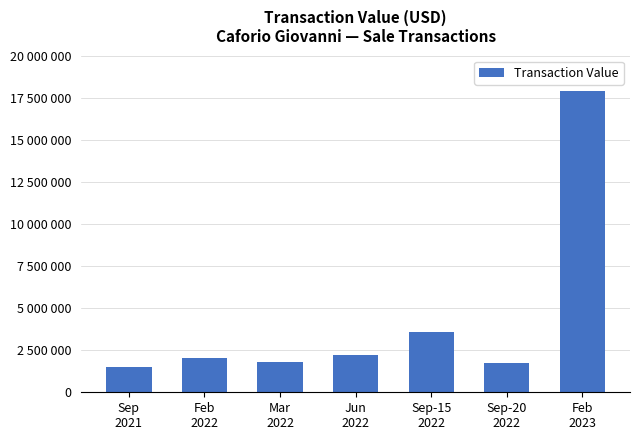

What is the minimum value shown in the chart?

1516000